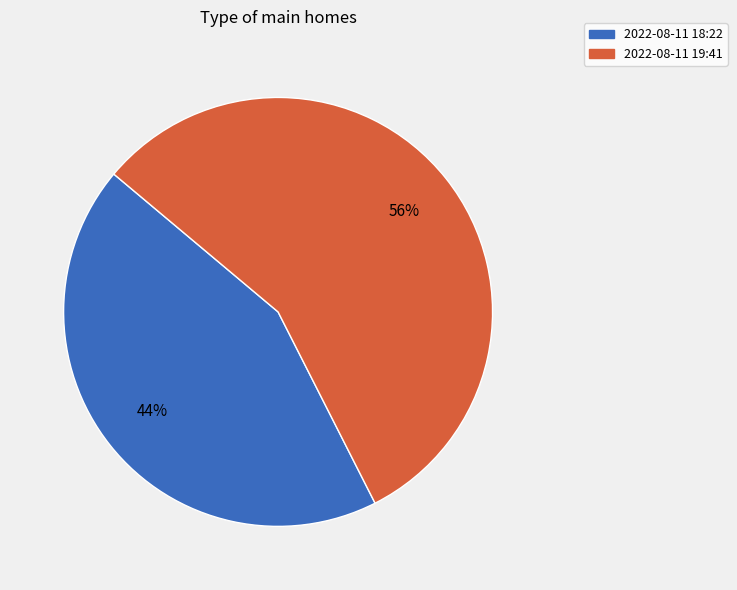

Is there a majority slice in this chart?

Yes